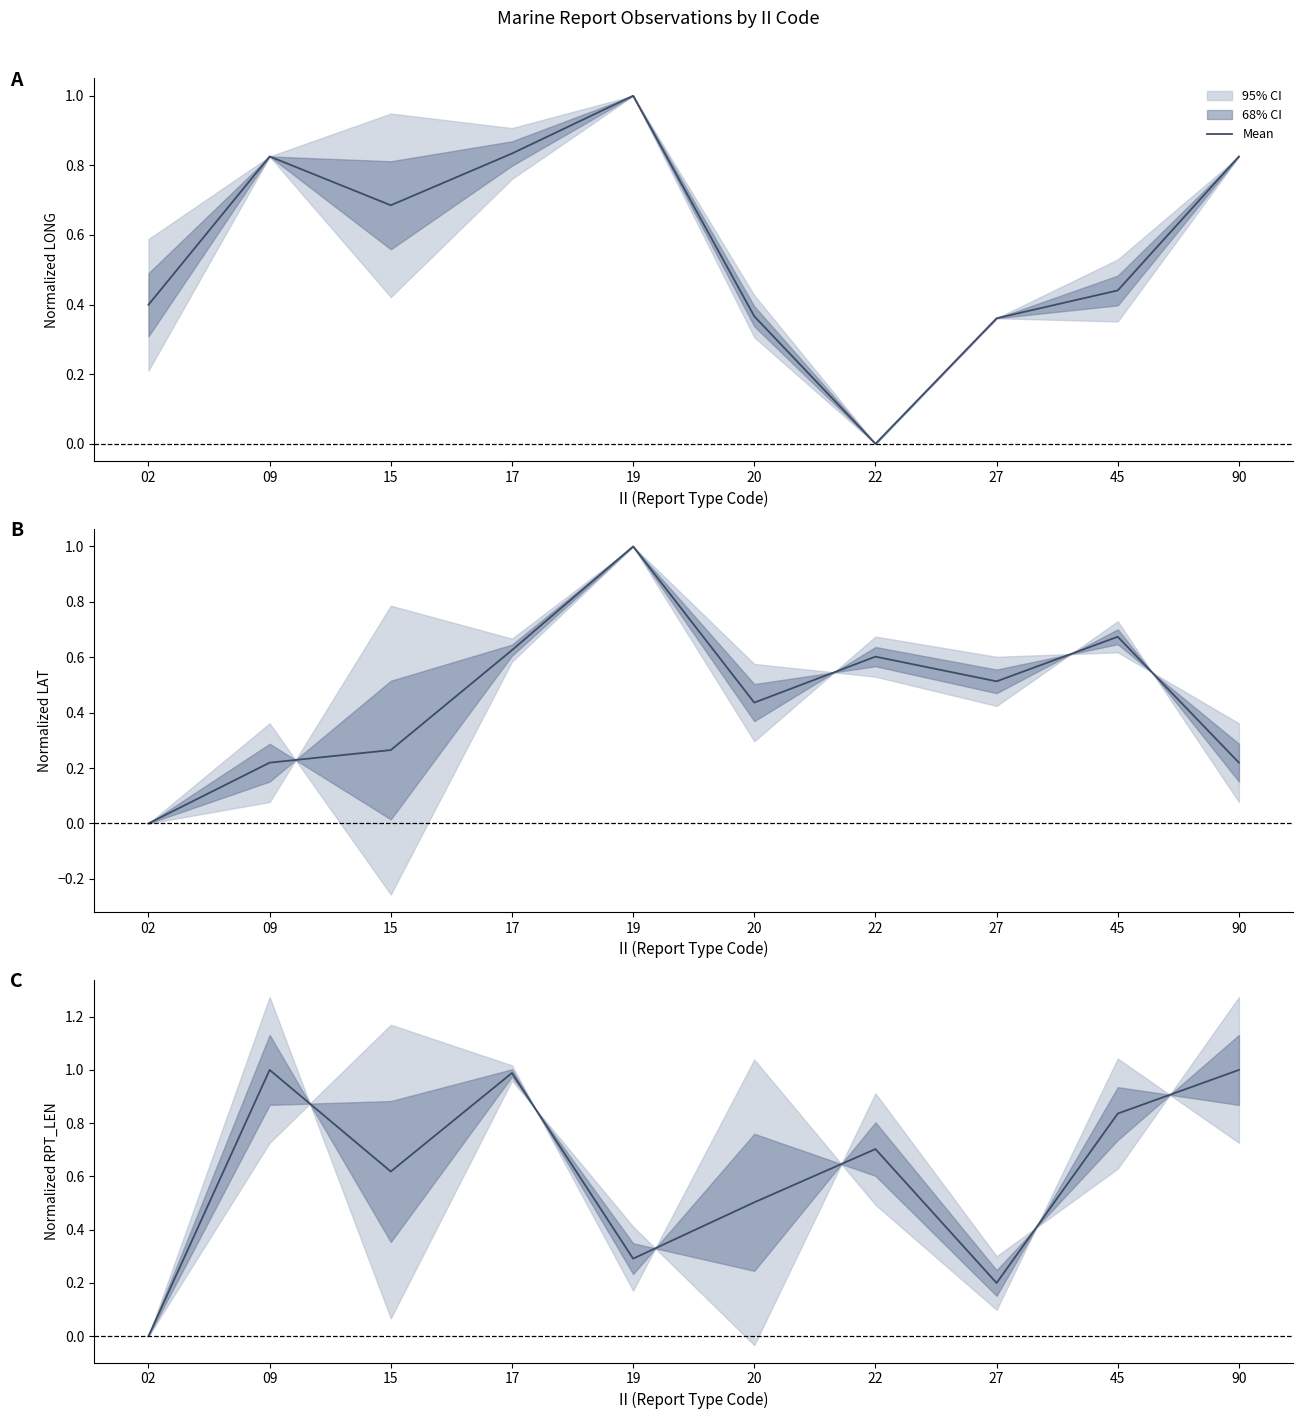

Reading left to right, extract all data points from this chart.

02=0.0	09=1.0	15=0.6	17=1.0	19=0.3	20=0.5	22=0.7	27=0.2	45=0.8	90=1.0